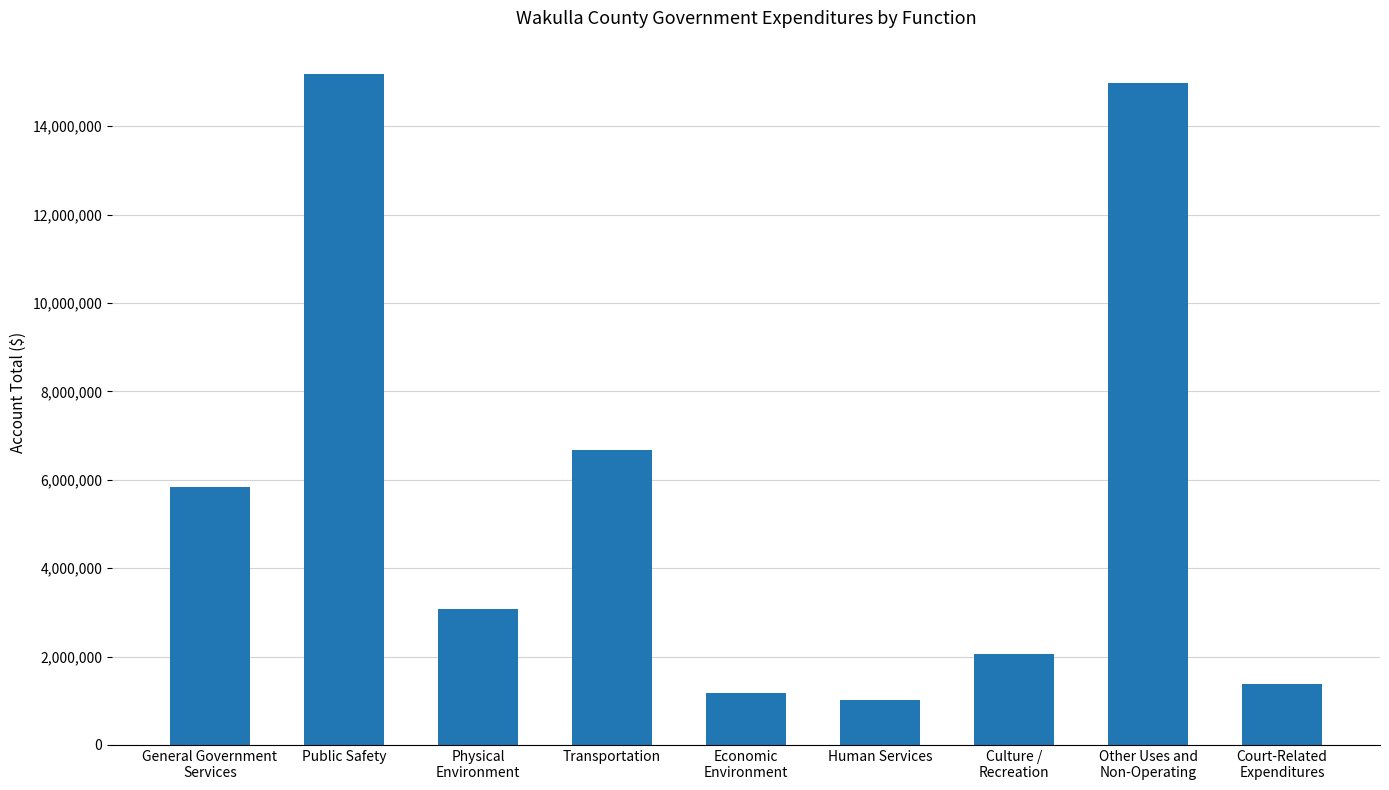

List the labels in order of value, largest first.

Public Safety, Other Uses and
Non-Operating, Transportation, General Government
Services, Physical
Environment, Culture /
Recreation, Court-Related
Expenditures, Economic
Environment, Human Services